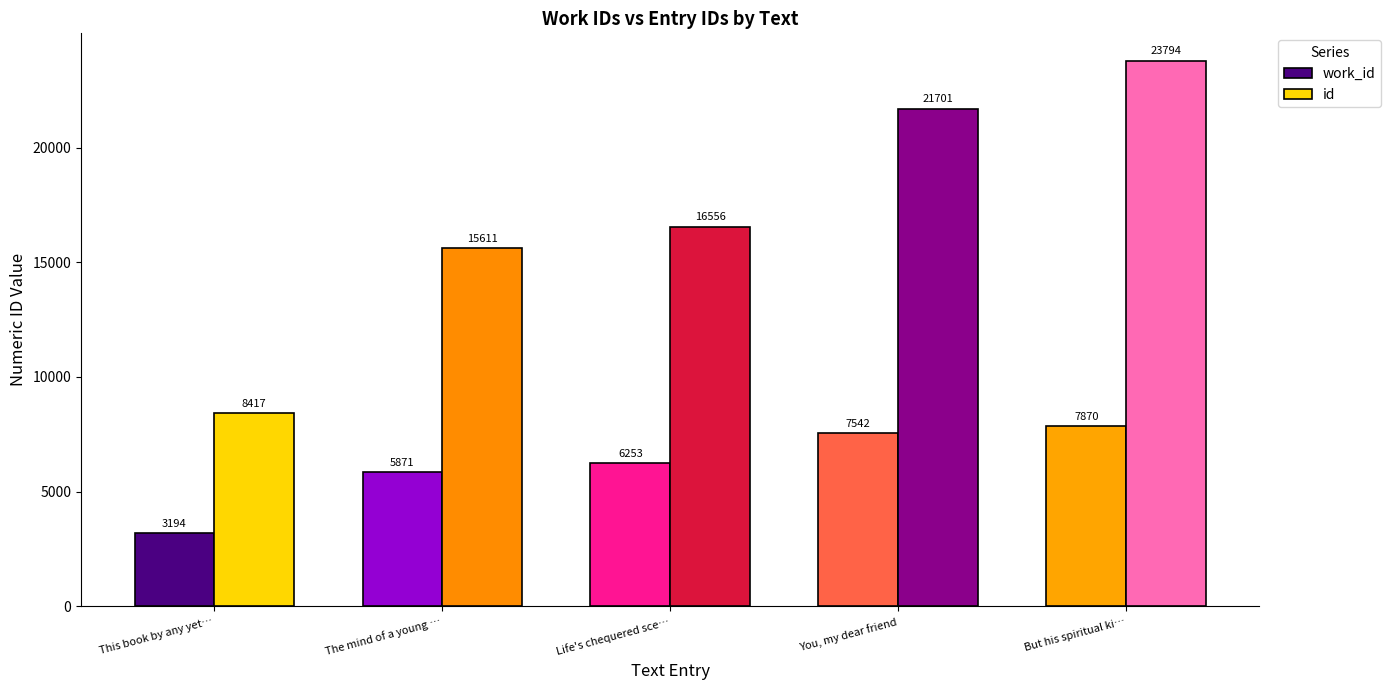

What is the sum of all id values?

86079